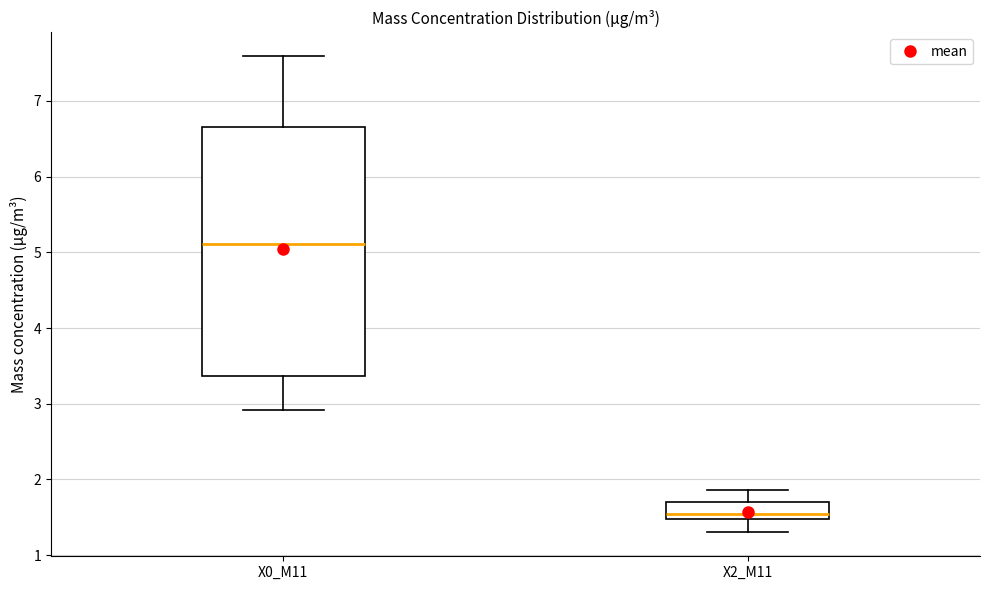

Where does the median line of the box for X2_M11 sit on the y-axis? The values are not printed on the chart, so give them approximately, as read against the axis.

1.6